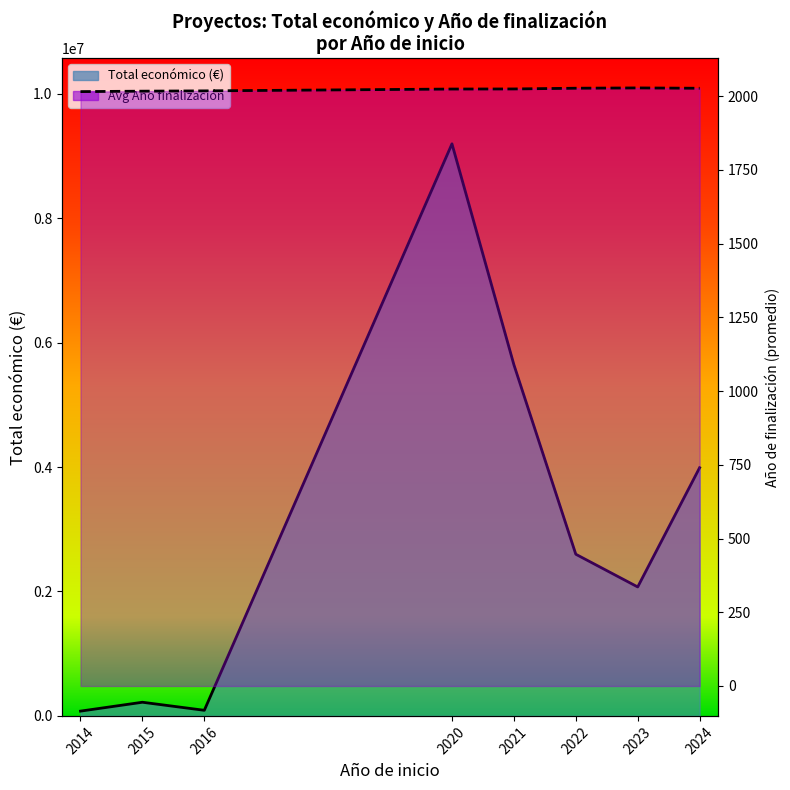

Reading left to right, what are all the values shown in this chart?

Total económico (€): 2014=76800.0	2015=219515.0	2016=90081.0	2020=9196712.0	2021=5646321.0	2022=2599081.0	2023=2073206.0	2024=3990058.0
Avg Año finalización: 2014=2015.5	2015=2017.0	2016=2018.0	2020=2024.2	2021=2024.5	2022=2027.0	2023=2028.0	2024=2026.9